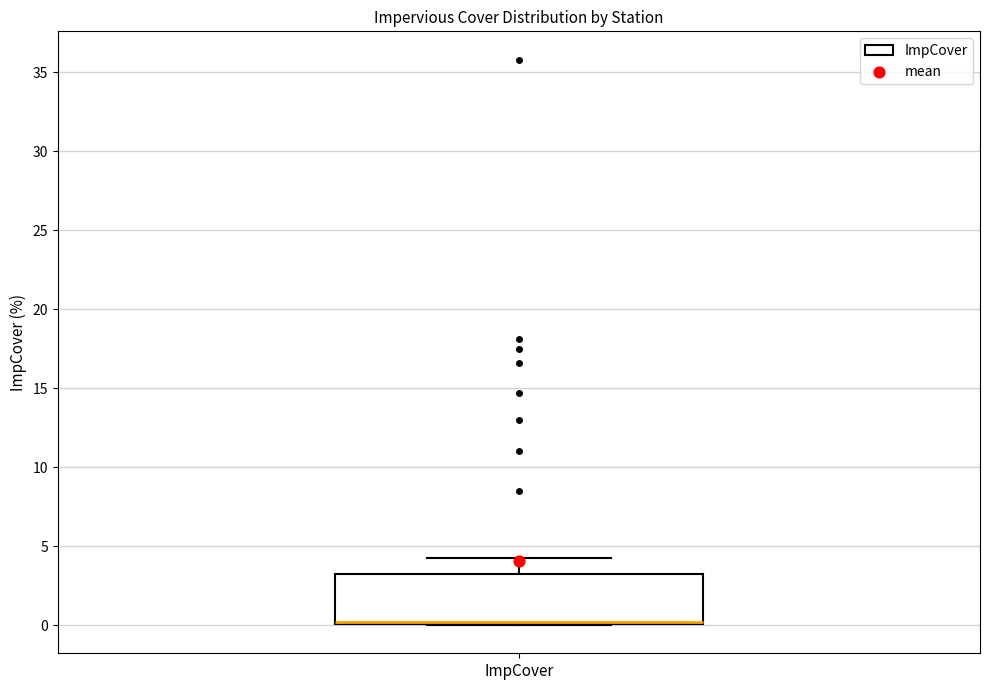

Read this box plot against the y-axis: the position of the median line, the range covered by the box, and the ends of both whiskers. The values are not printed on the chart, so give them approximately, as read against the axis.

median 0 (drawn on the box's lower edge), box 0 to 3, whiskers 0 to 4